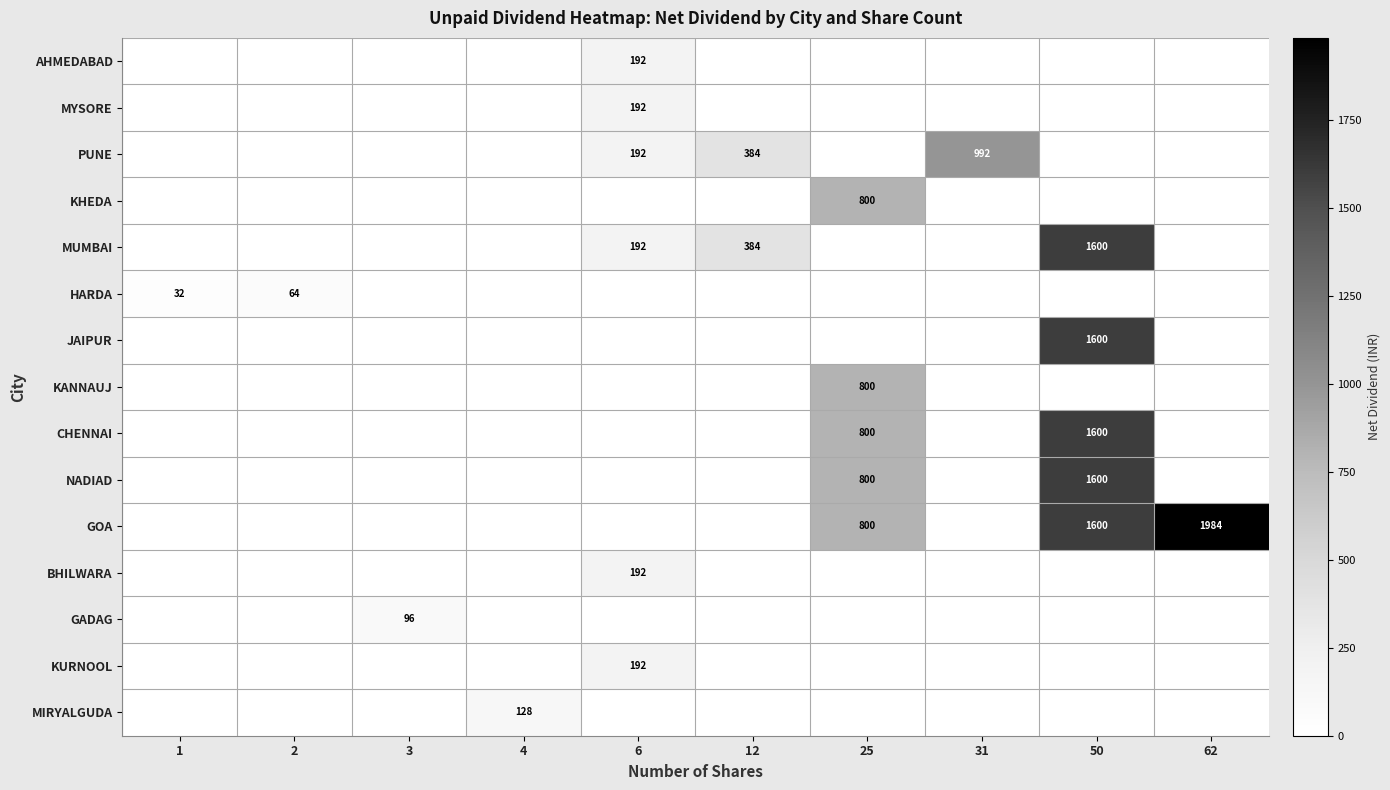

True or false: BHILWARA has a value of 259 at 6.

False